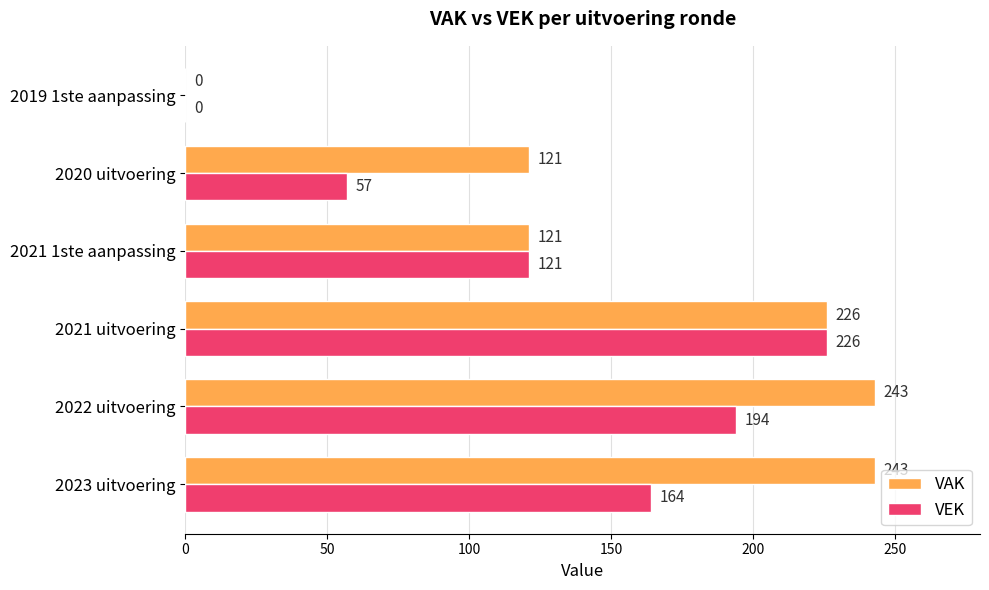

What is the sum of all VEK values?

762